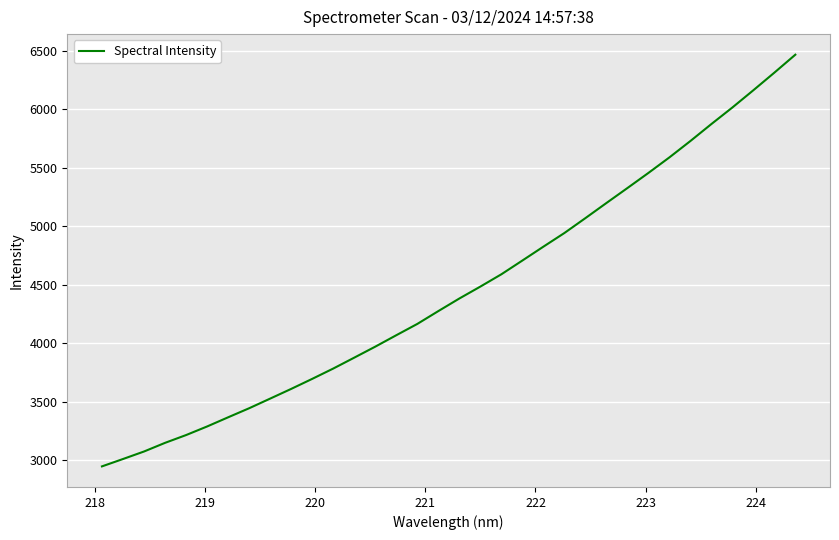

What is the greatest value displayed?

6467.4